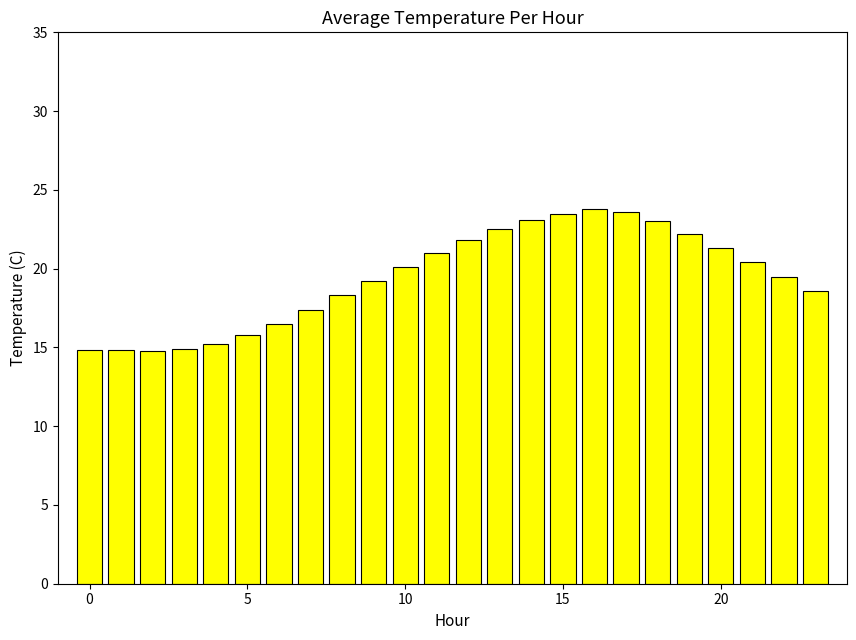

What is the maximum value shown in the chart?

23.8